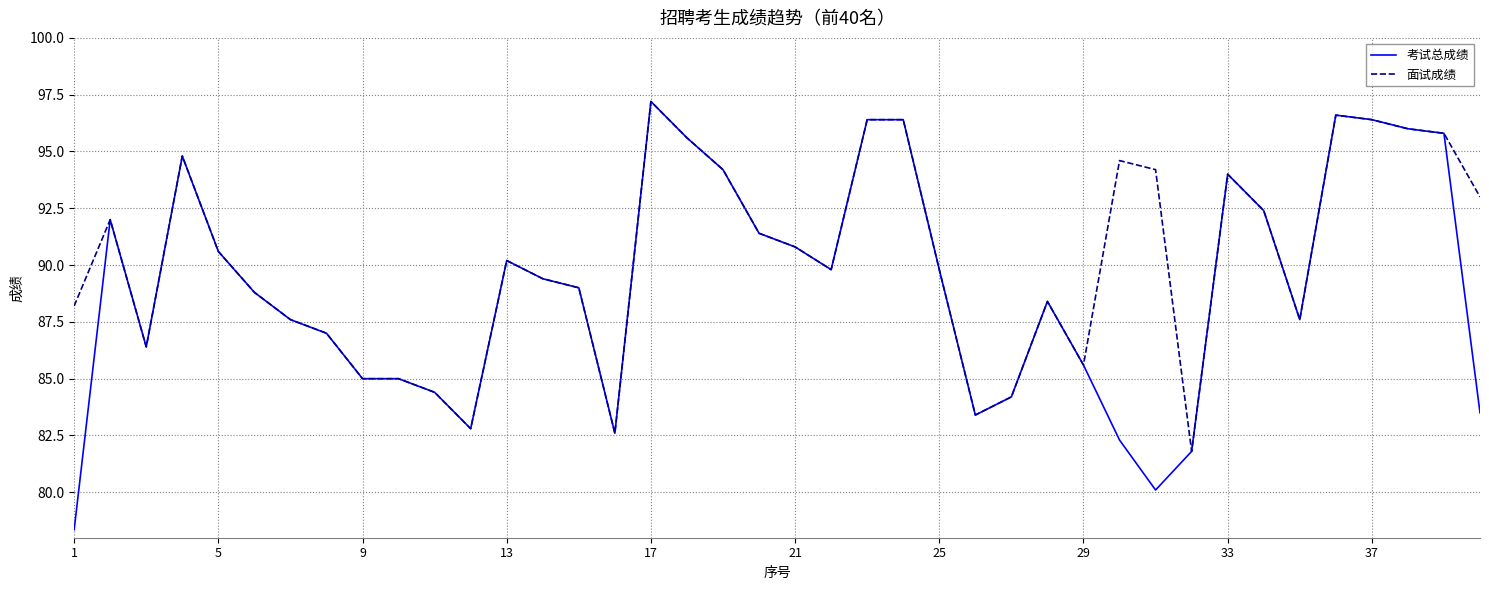

List the series in order of their overall mean, highest first.

面试成绩, 考试总成绩